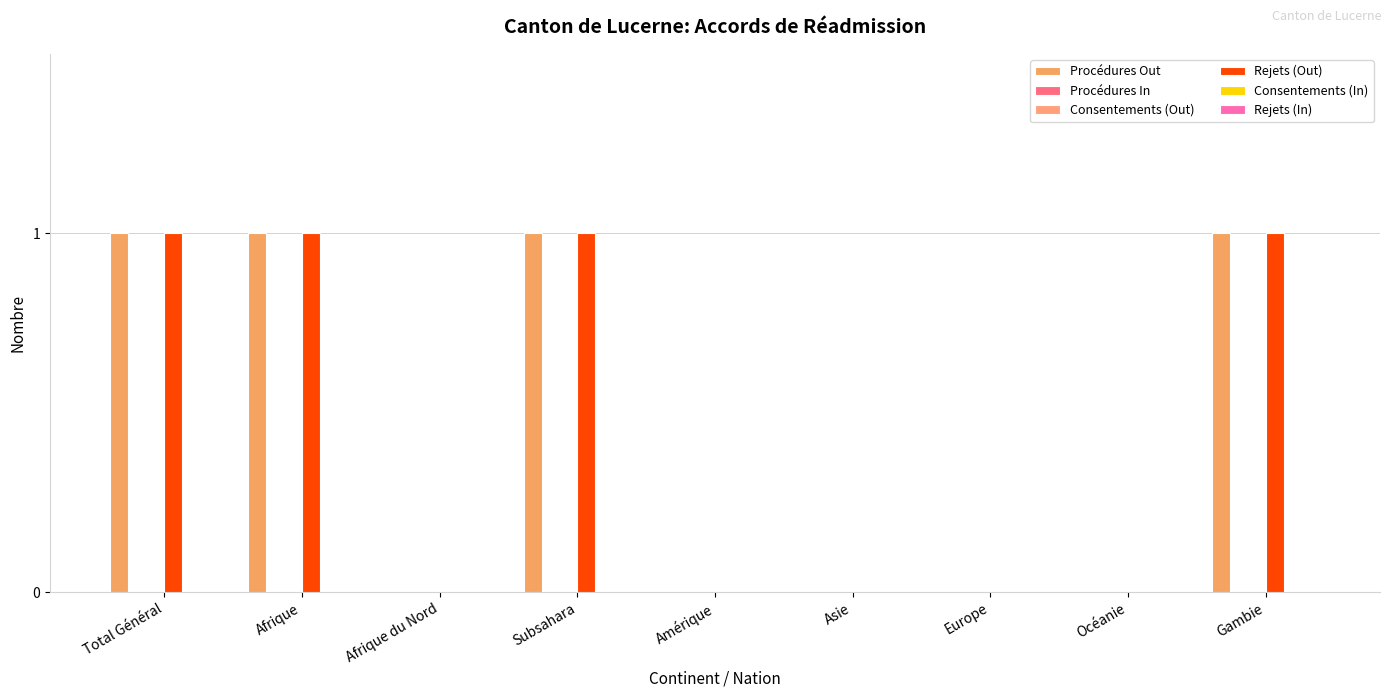

Does the chart contain stacked bars?

No